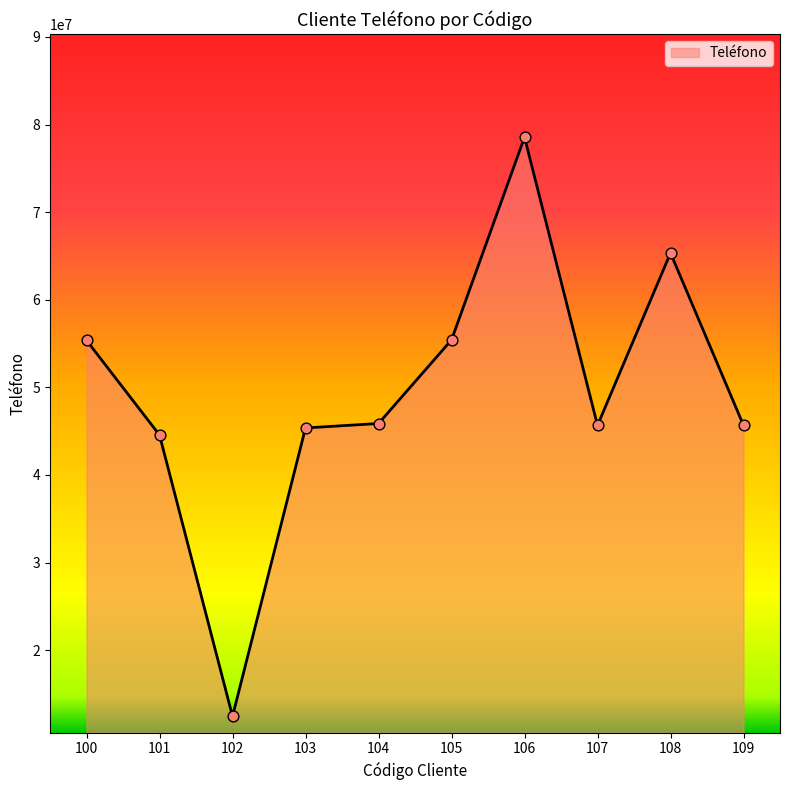

Between 104 and 102, which is larger?

104